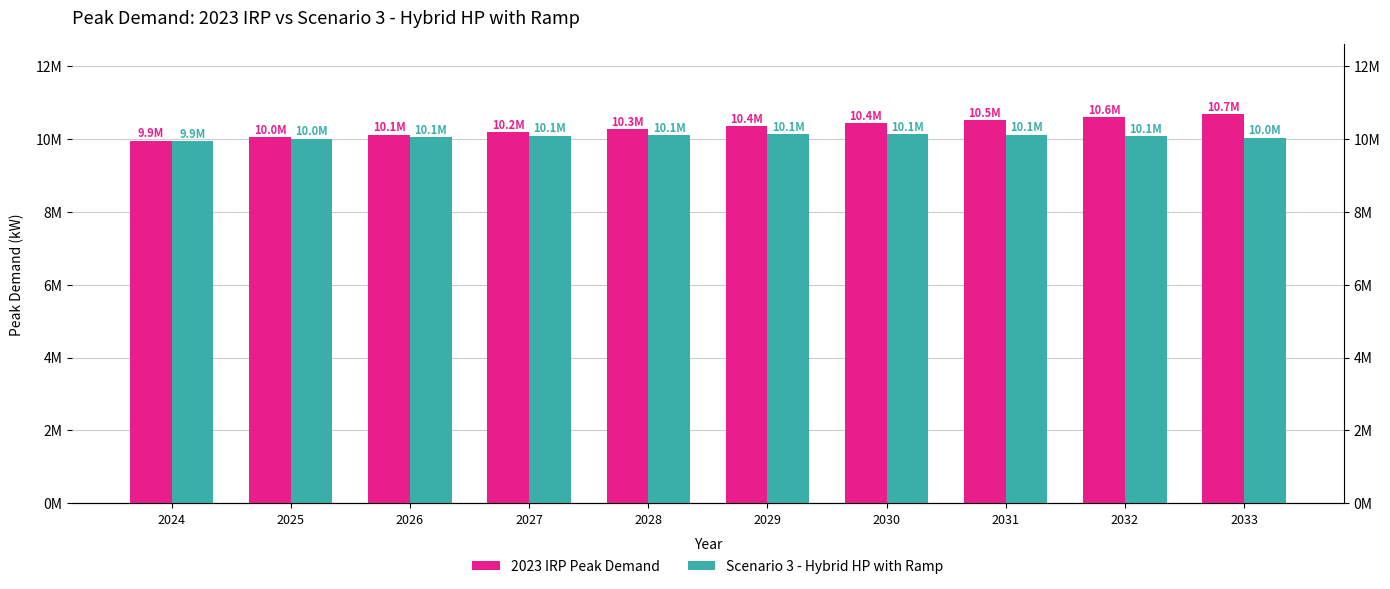

Read the 2023 IRP Peak Demand value at 2027.

10193393.1